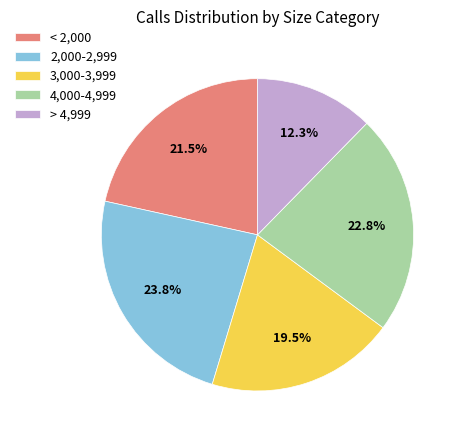

Count the number of slices in the pie.

5